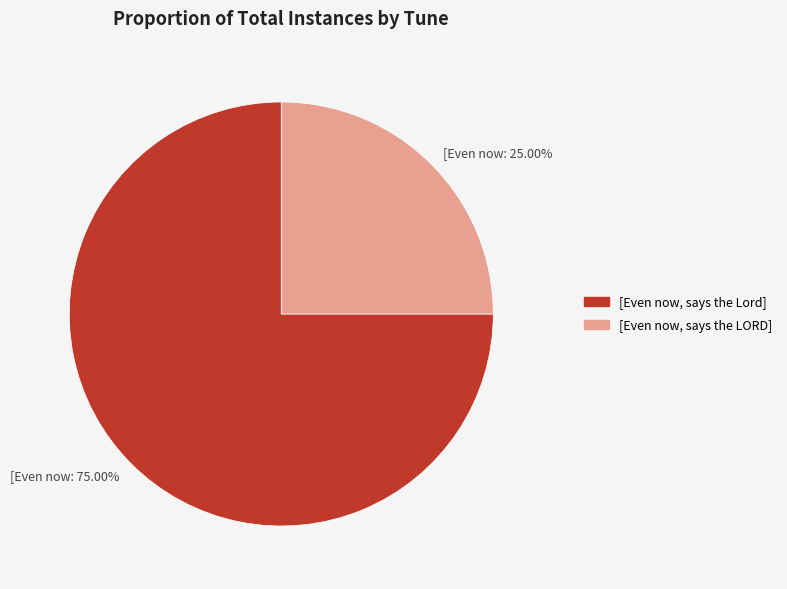

What is the smallest slice in the pie chart?

[Even now, says the LORD]